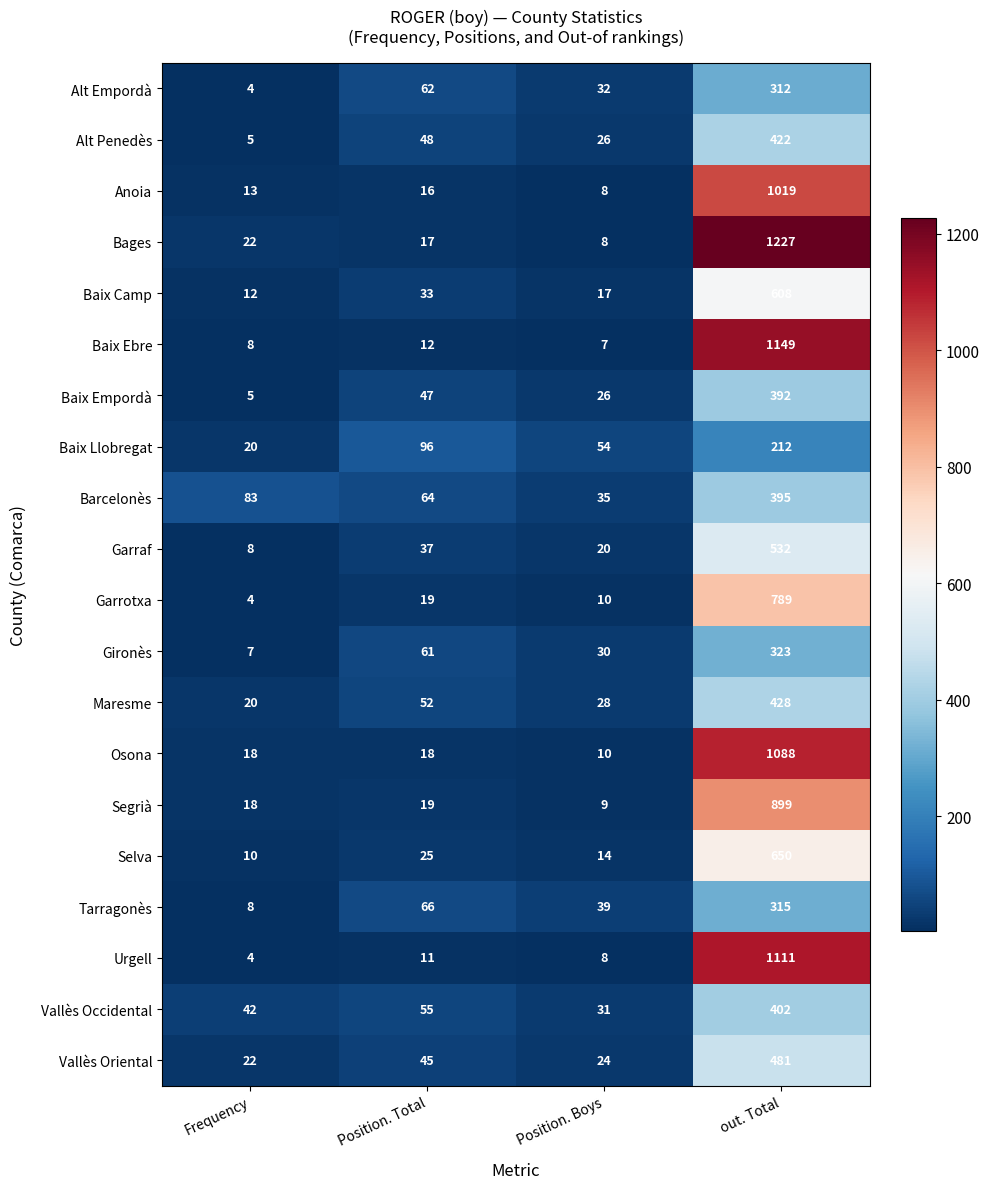

Is it true that Garraf equals 20 at Position. Boys?

True